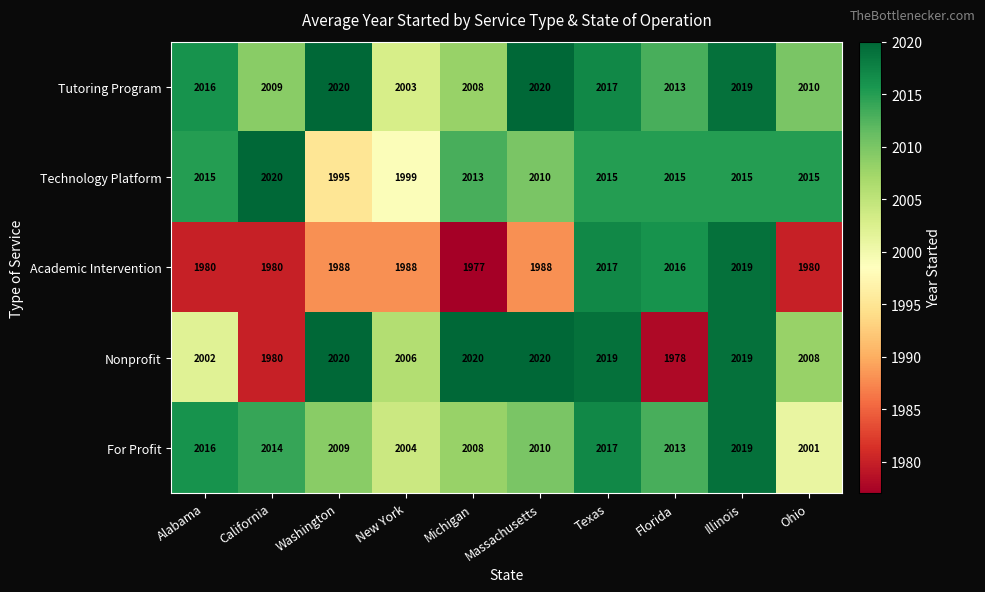

What is the sum of the Academic Intervention values at Florida and Ohio?

3996